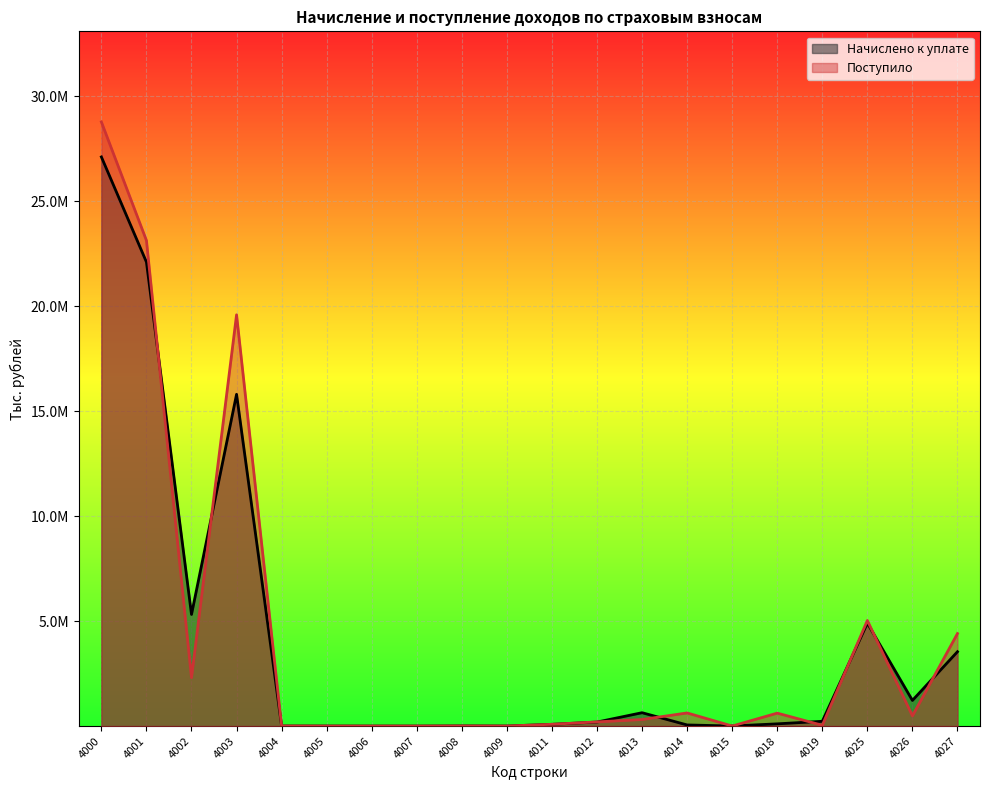

What is the average value of the Поступило series?

4279032